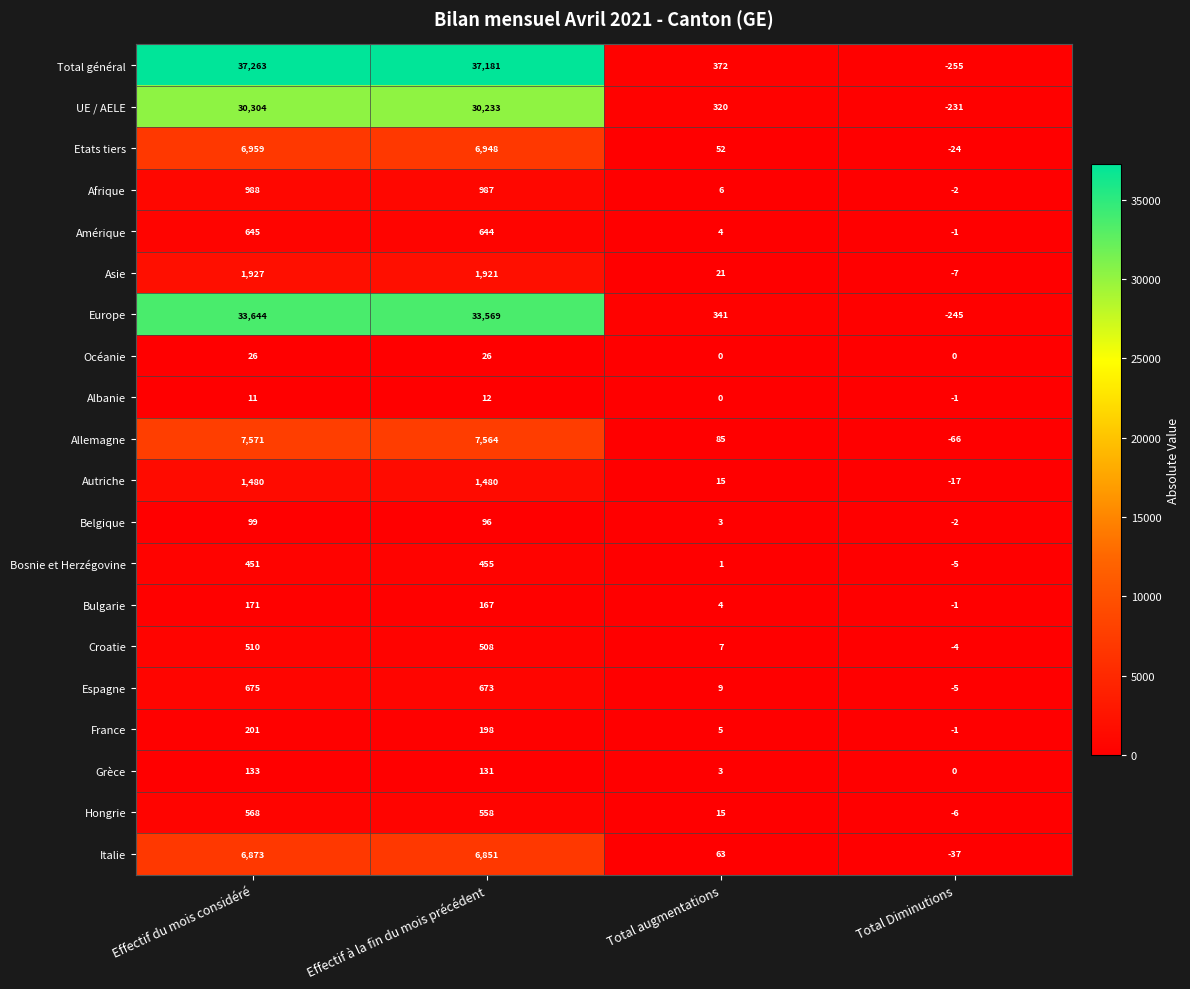

At which category does the chart reach its peak across all series?

Effectif du mois considéré